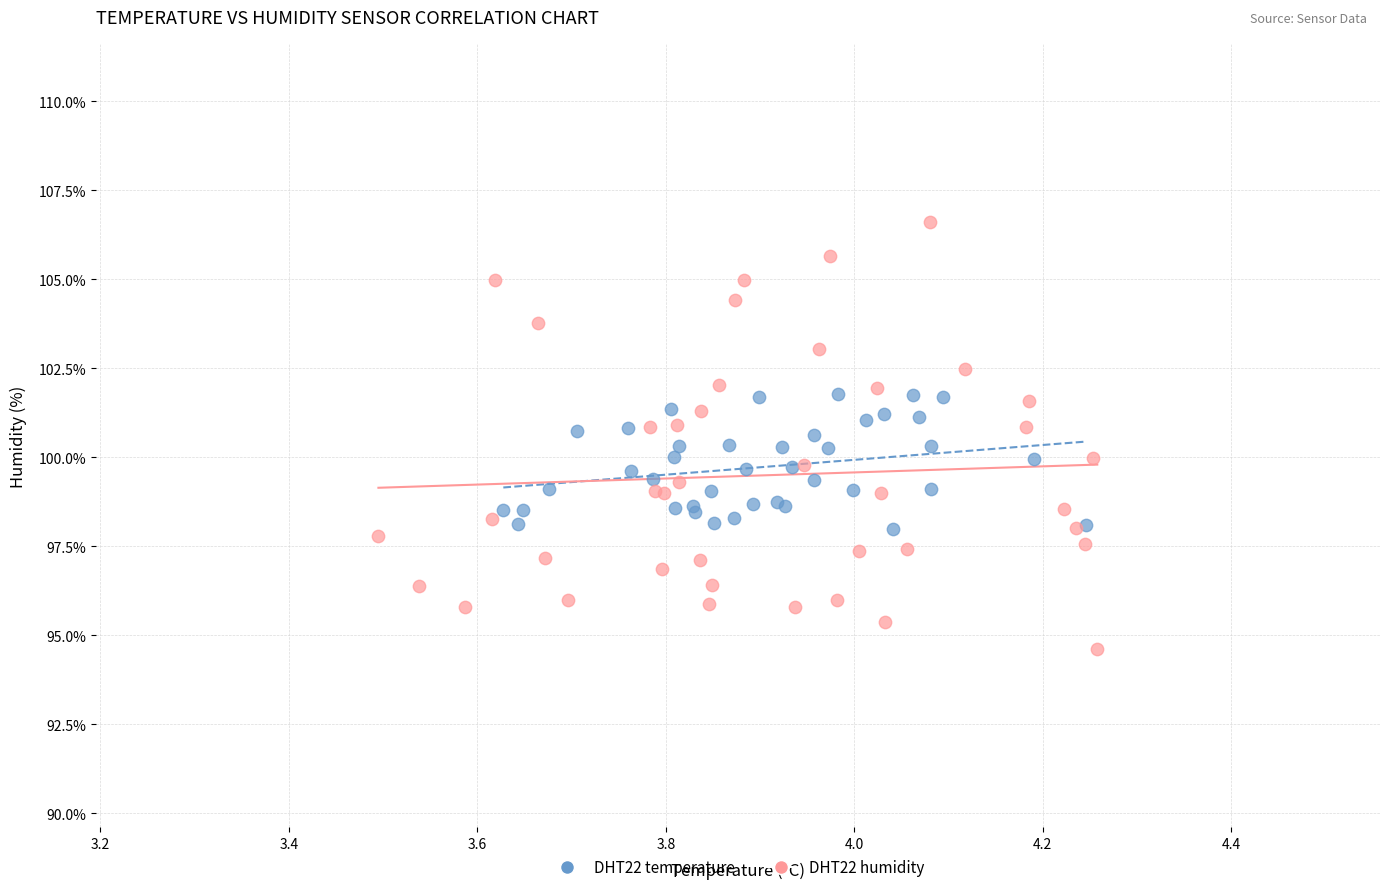

Which series has the largest Y range (max minus min)?

DHT22 humidity